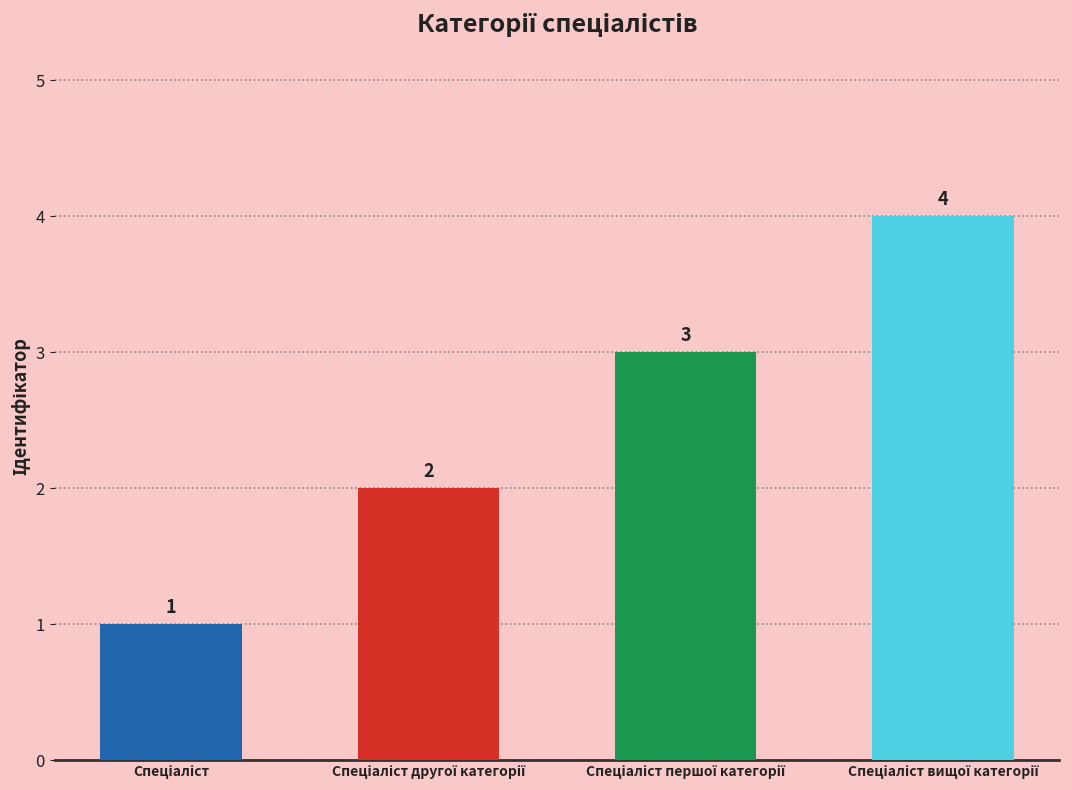

List the labels in order of value, largest first.

Спеціаліст вищої категорії, Спеціаліст першої категорії, Спеціаліст другої категорії, Спеціаліст